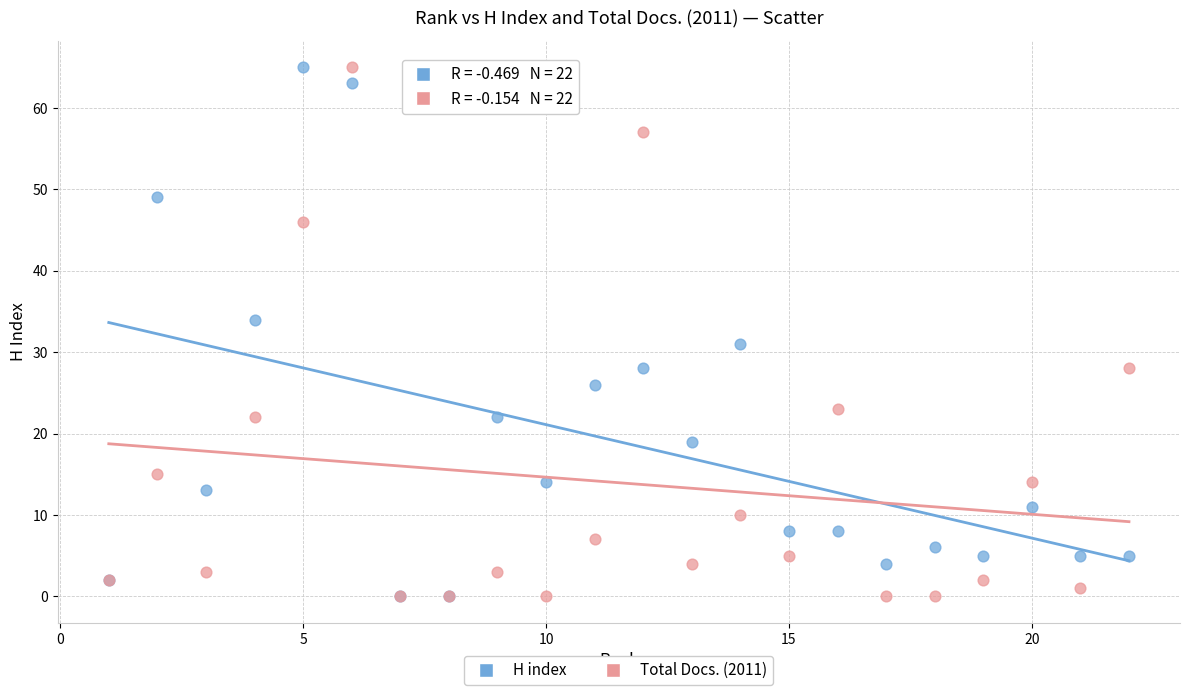

Across all series, what Y value is closest to 32?

31